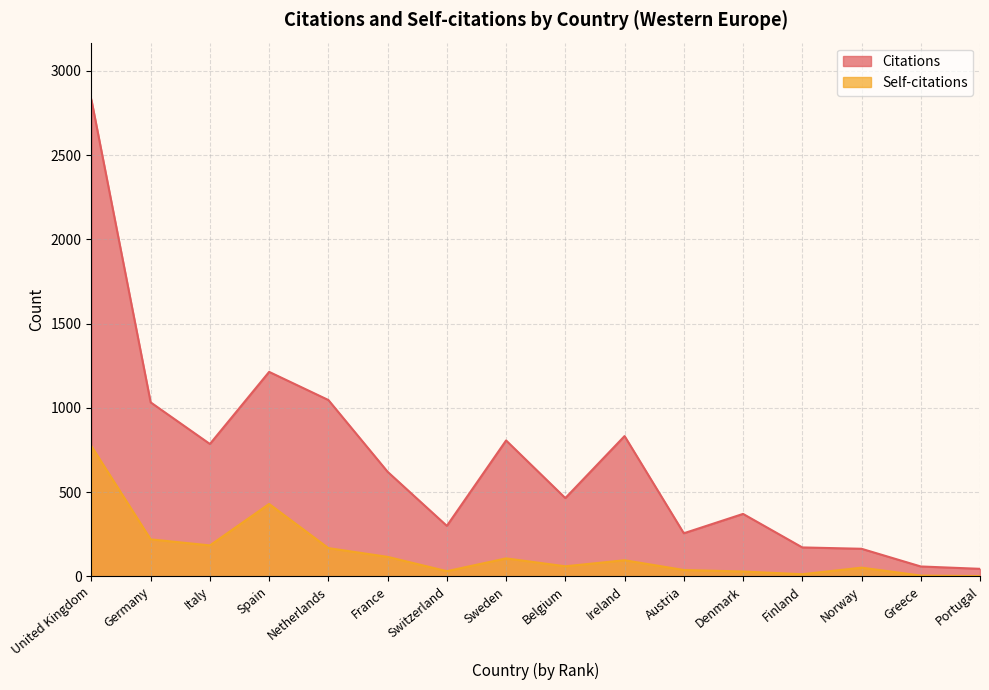

True or false: Citations and Self-citations cross at least once.

False